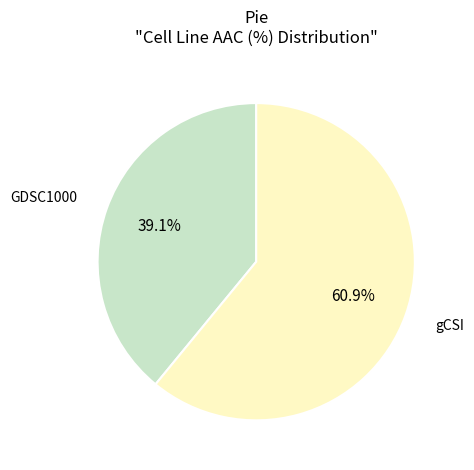

Which slice is the smallest?

GDSC1000